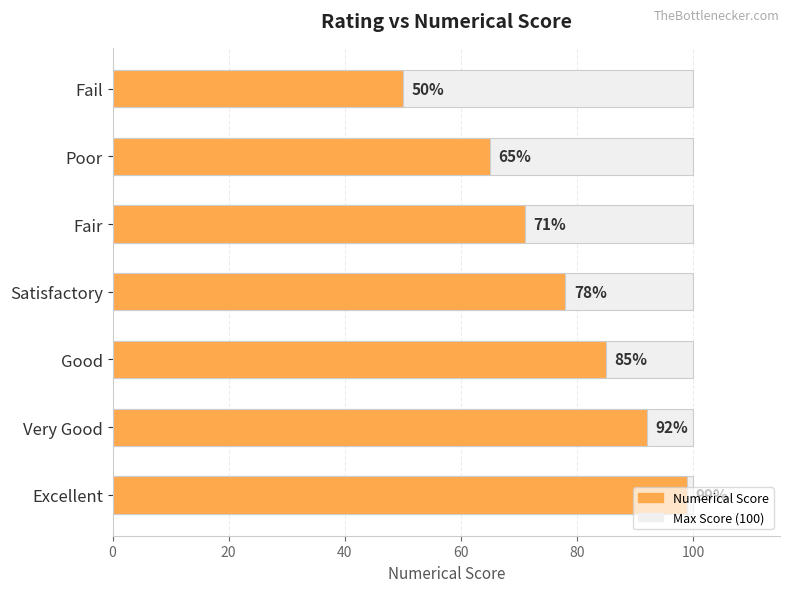

What is the sum of all Numerical Score values?

540.0